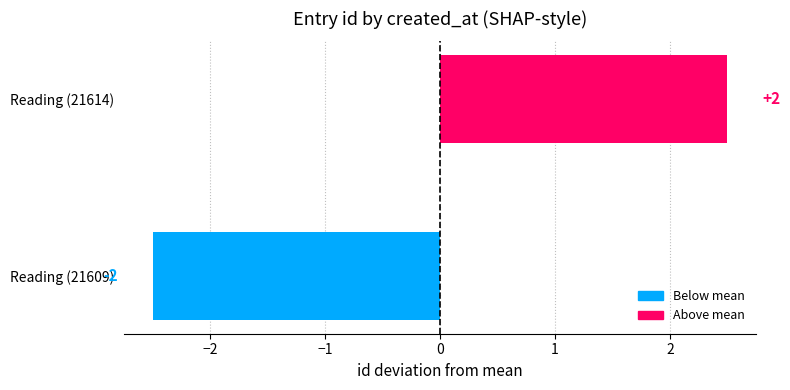

Does the chart contain any negative values?

Yes